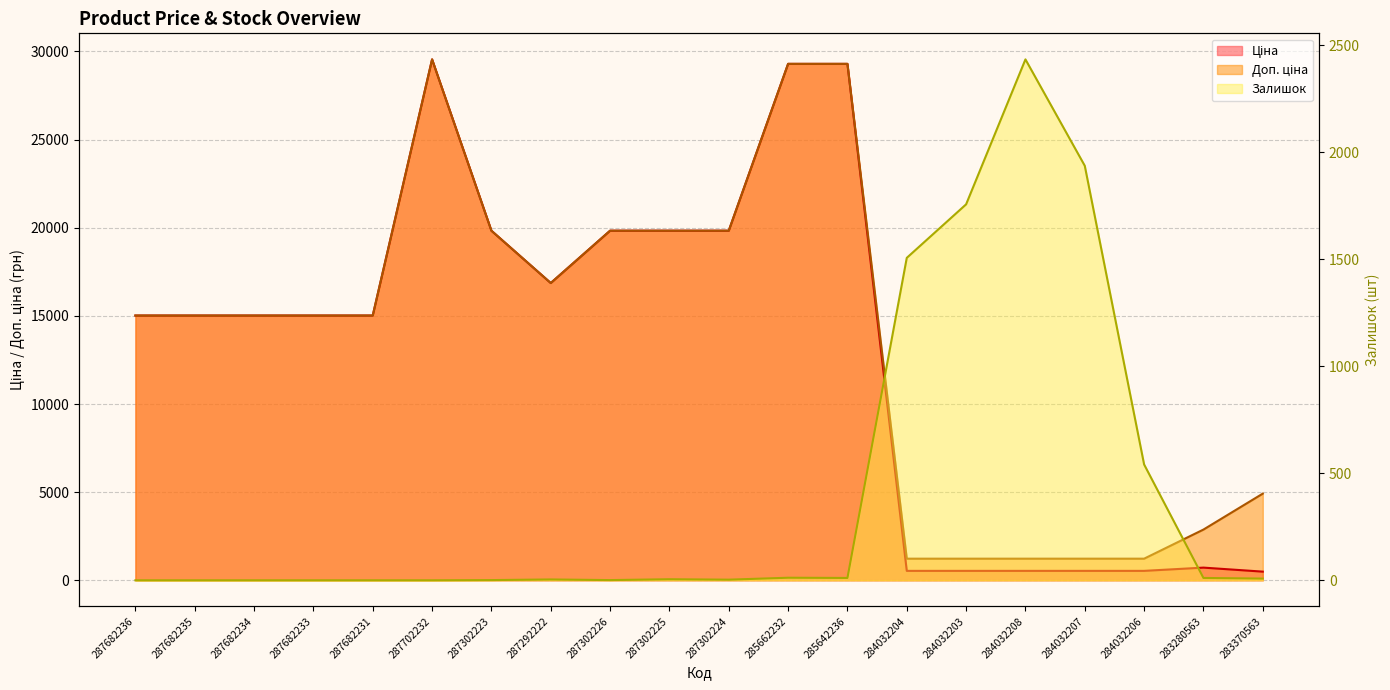

What is the total value across all series at 284032203?

3518.6